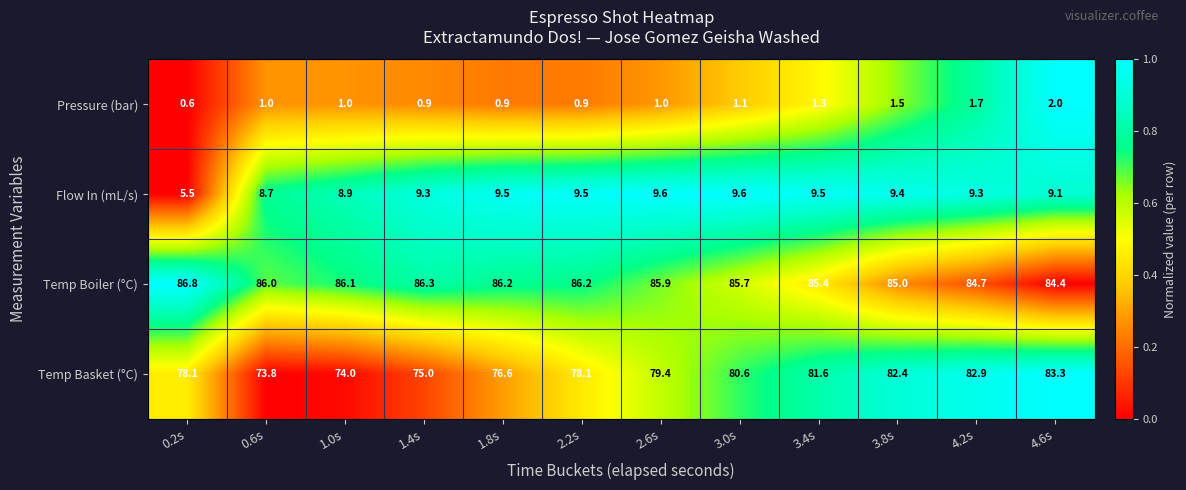

At which category does the chart reach its peak across all series?

0.2s